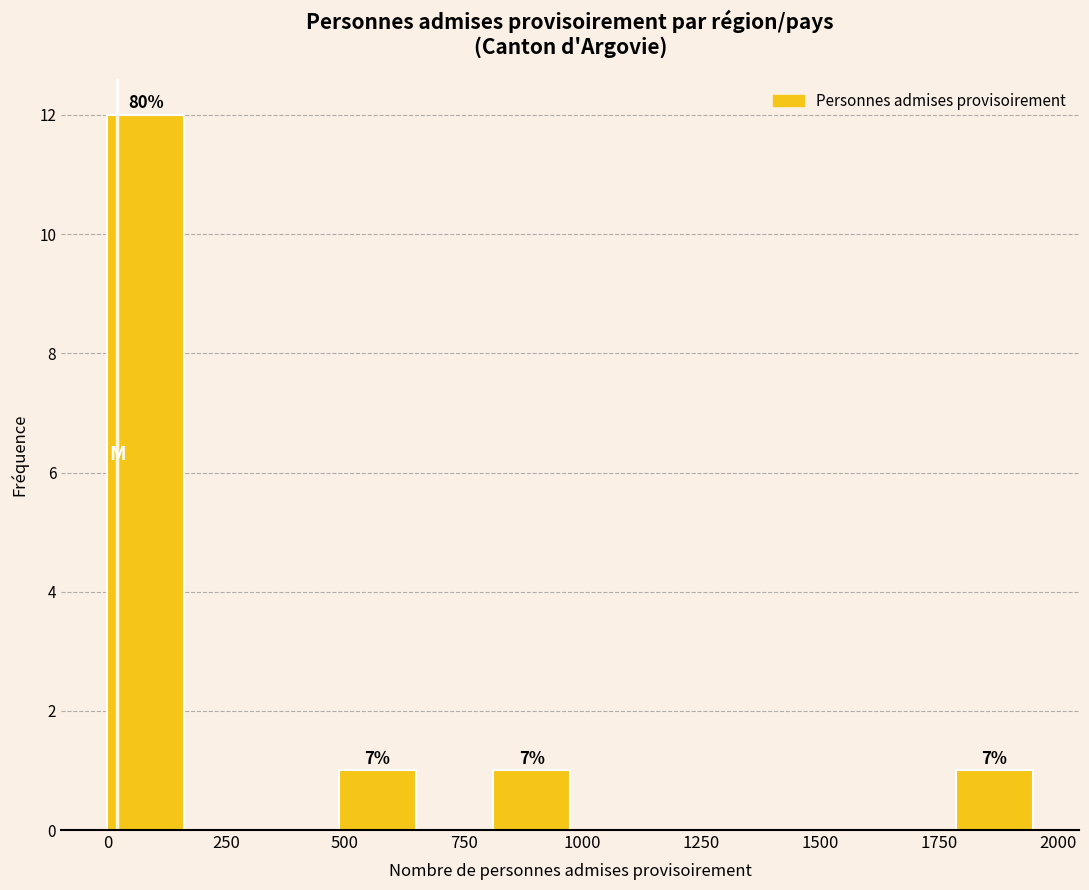

Around what value on the x-axis is the tallest bar? Give the approximate position of its centre, as read against the axis.

100